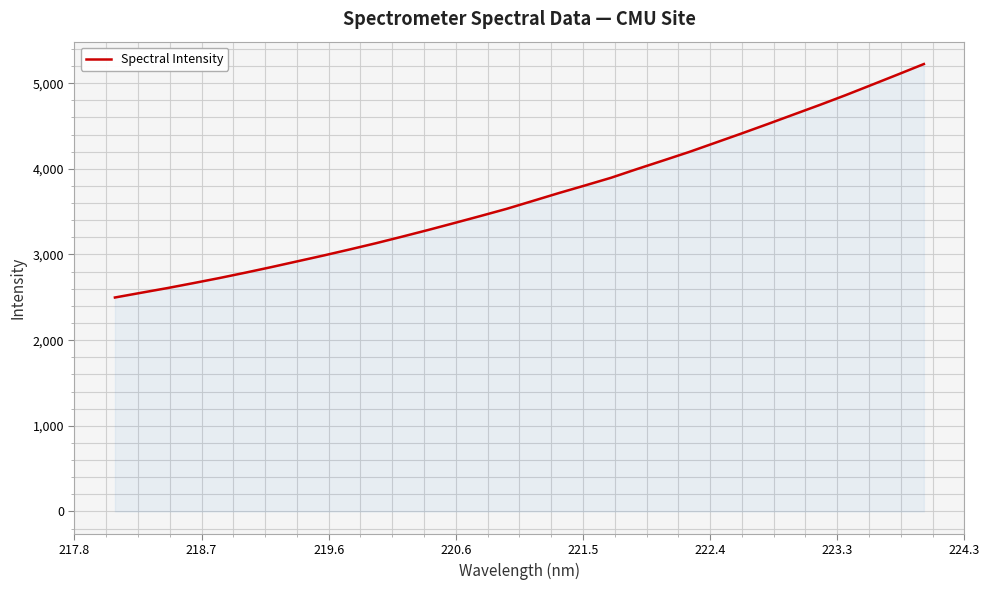

How many values are below 3624?

16